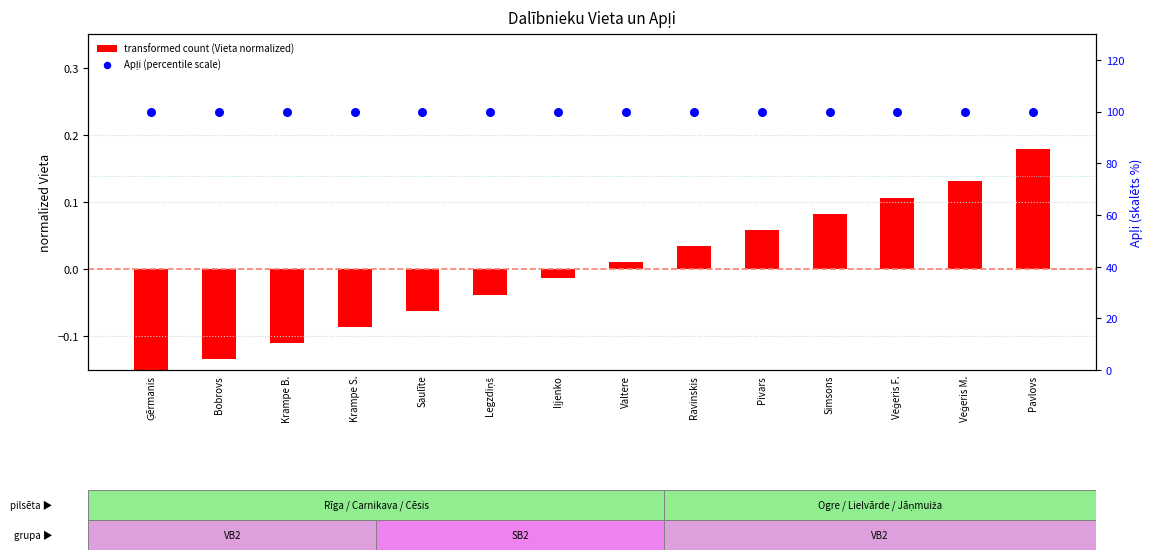

Is the value of transformed count (Vieta normalized) at Iļjenko greater than the value of Apļi (percentile scale) at Krampe B.?

No